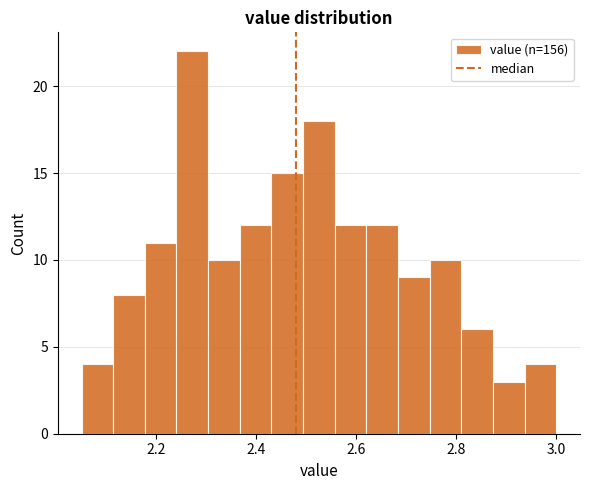

Read against the x-axis, roughly where is the centre of the tallest bar?

2.28